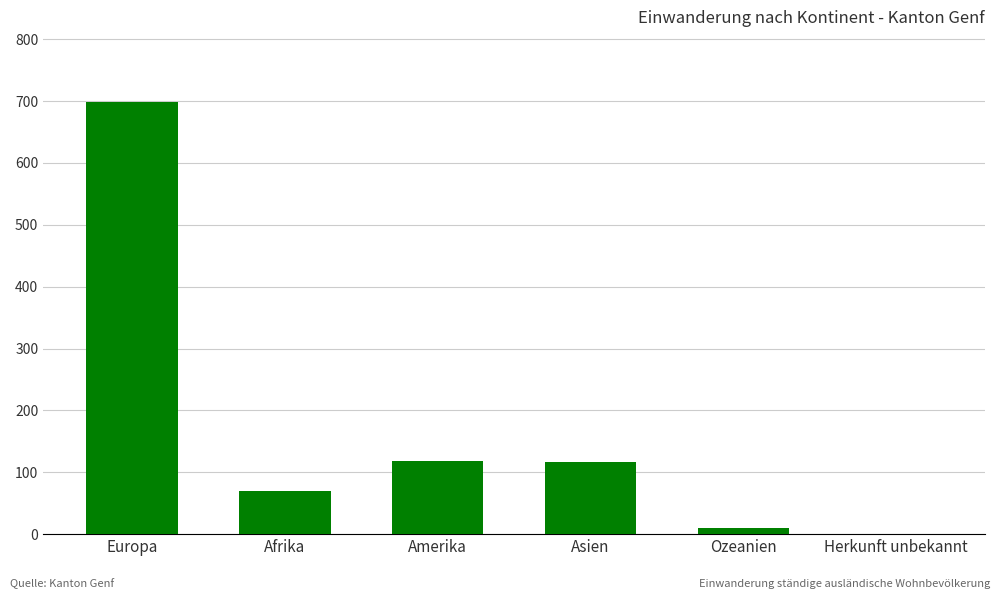

Read the value at Asien, to the nearest 50.

100